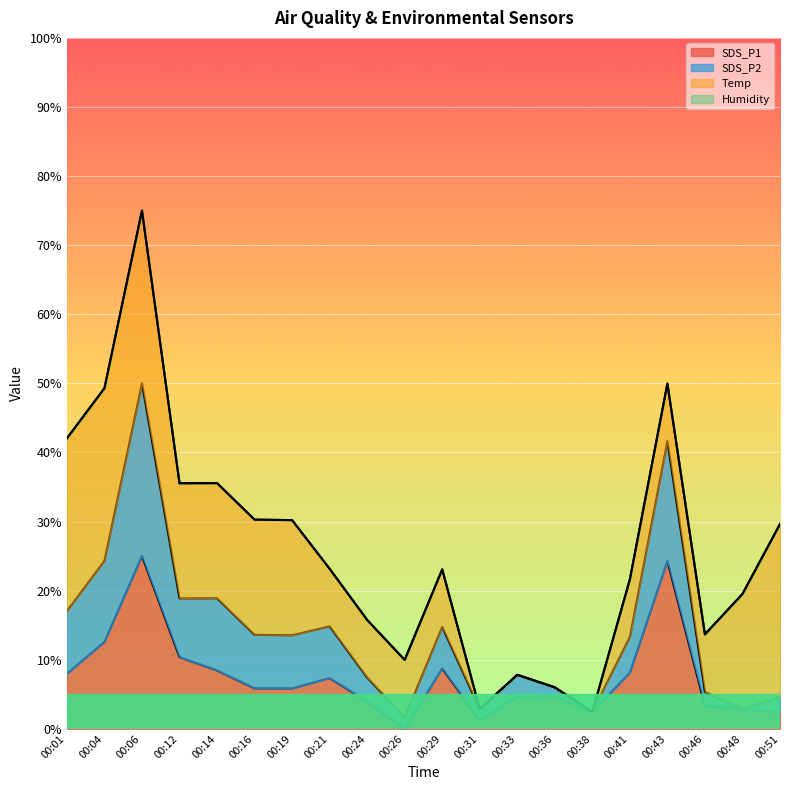

How many values in the SDS_P2 series exceed 13?

11